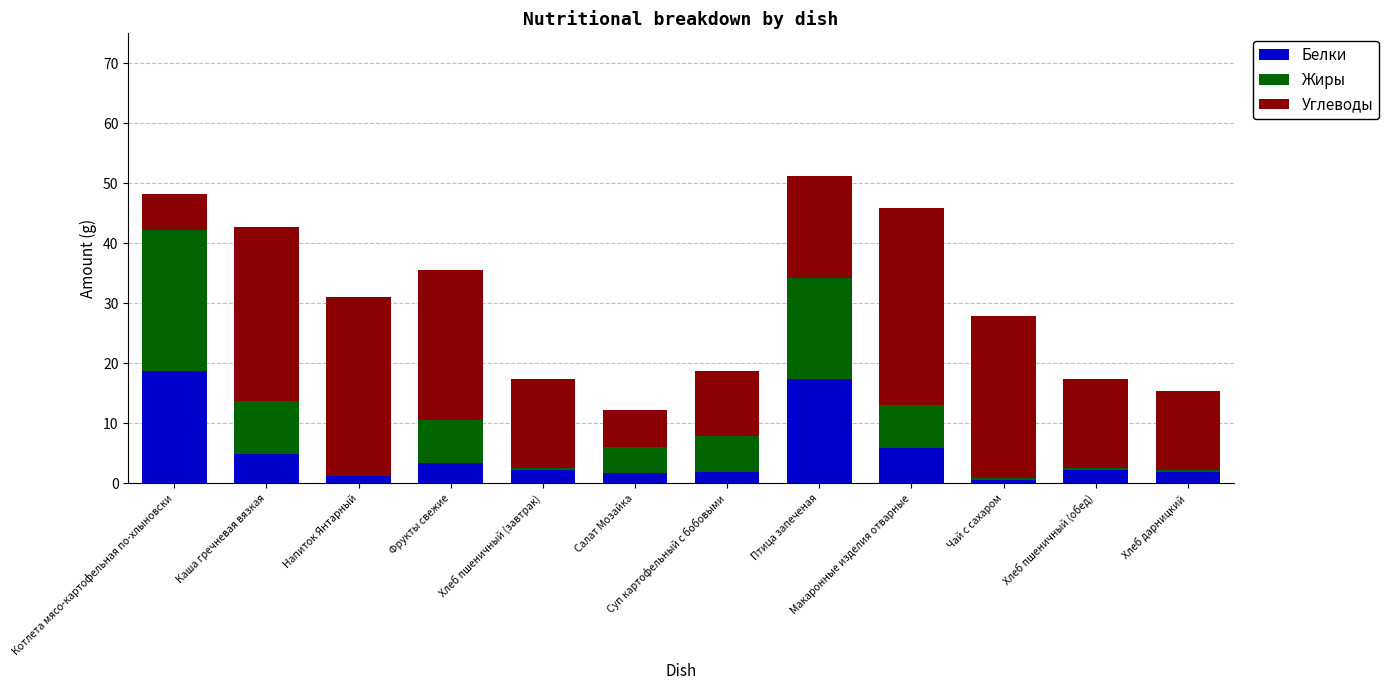

What is the total value across all series at Птица запеченая?

51.3